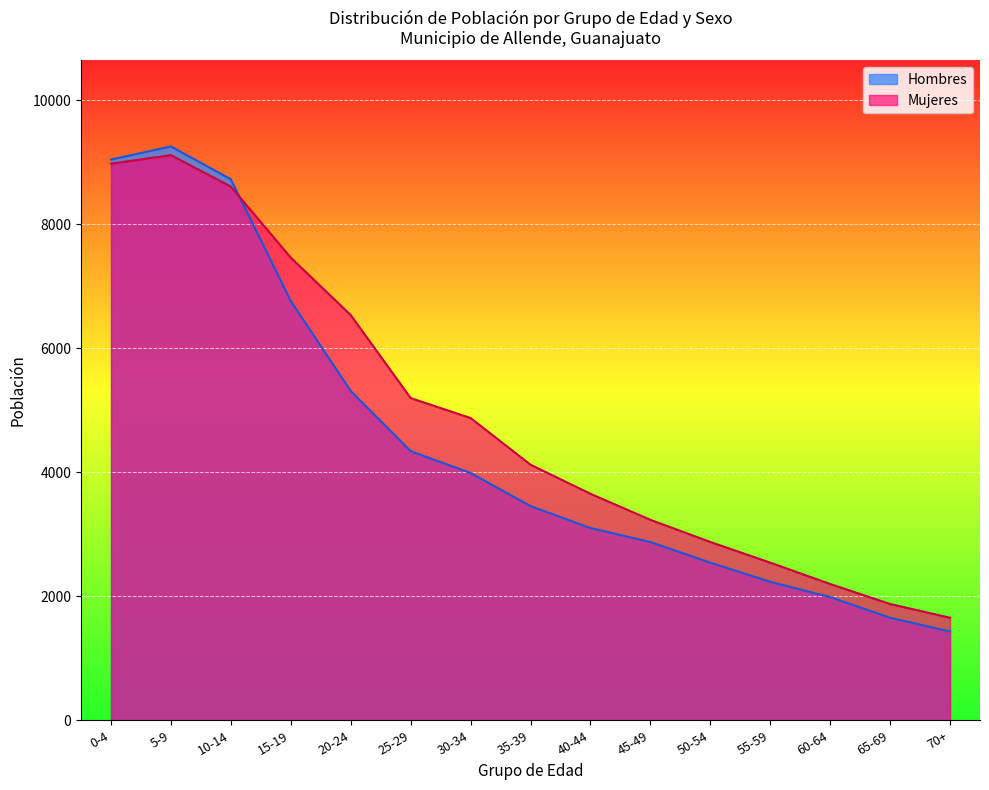

What is the maximum value for Hombres?

9257